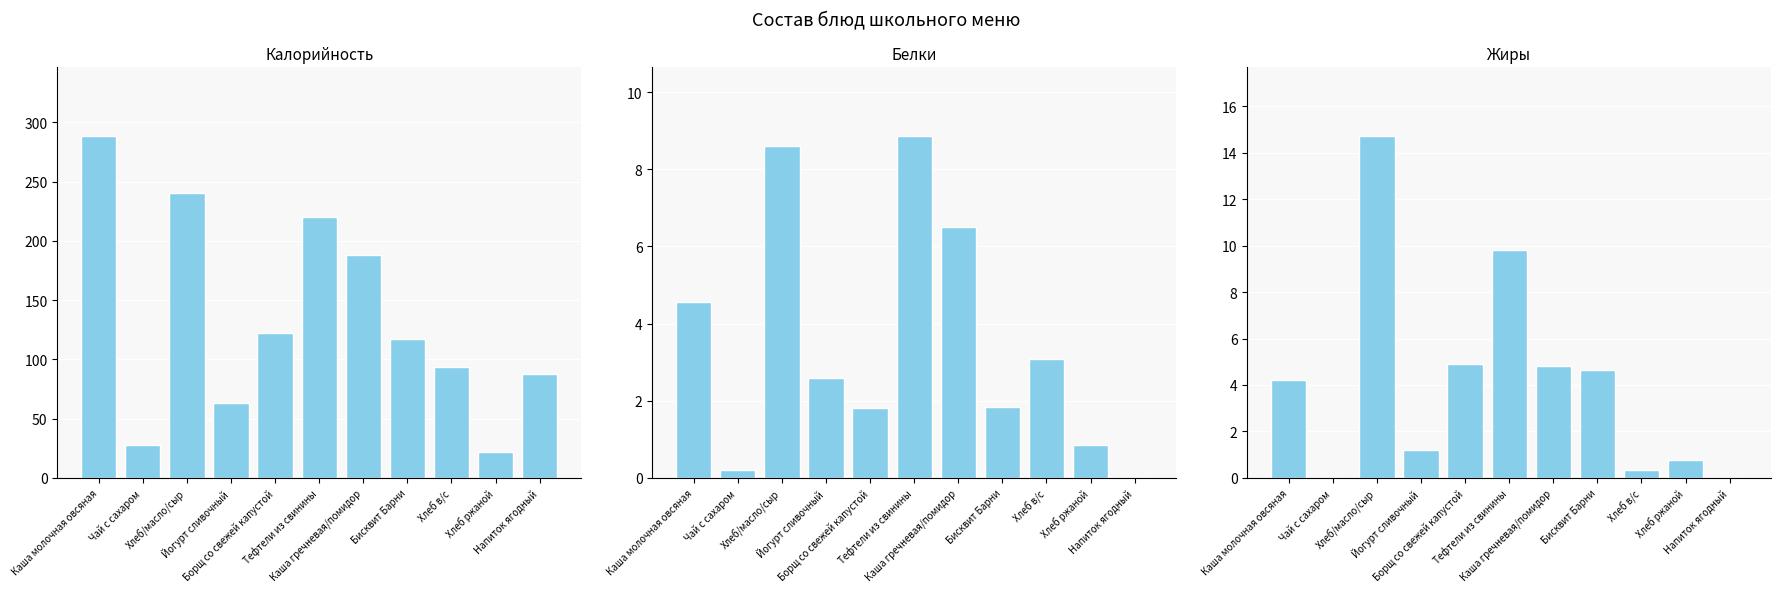

What are all the series names shown in the legend?

Калорийность, Белки, Жиры